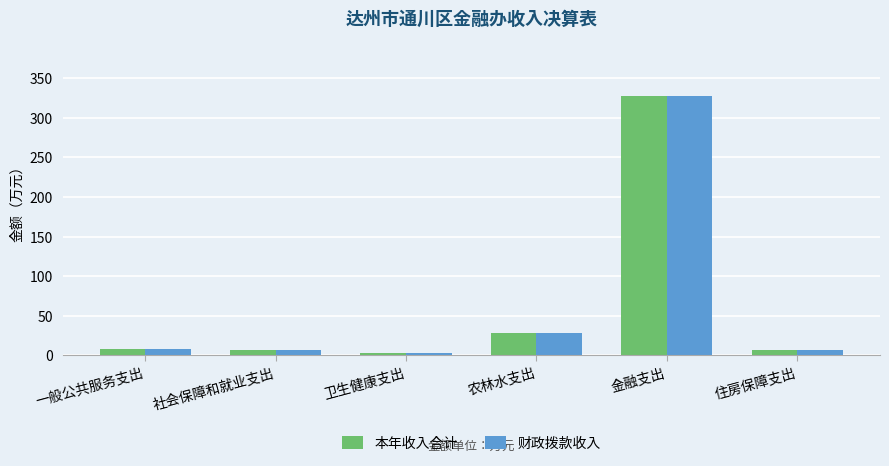

True or false: 本年收入合计 has a value of 8.3 at 一般公共服务支出.

True